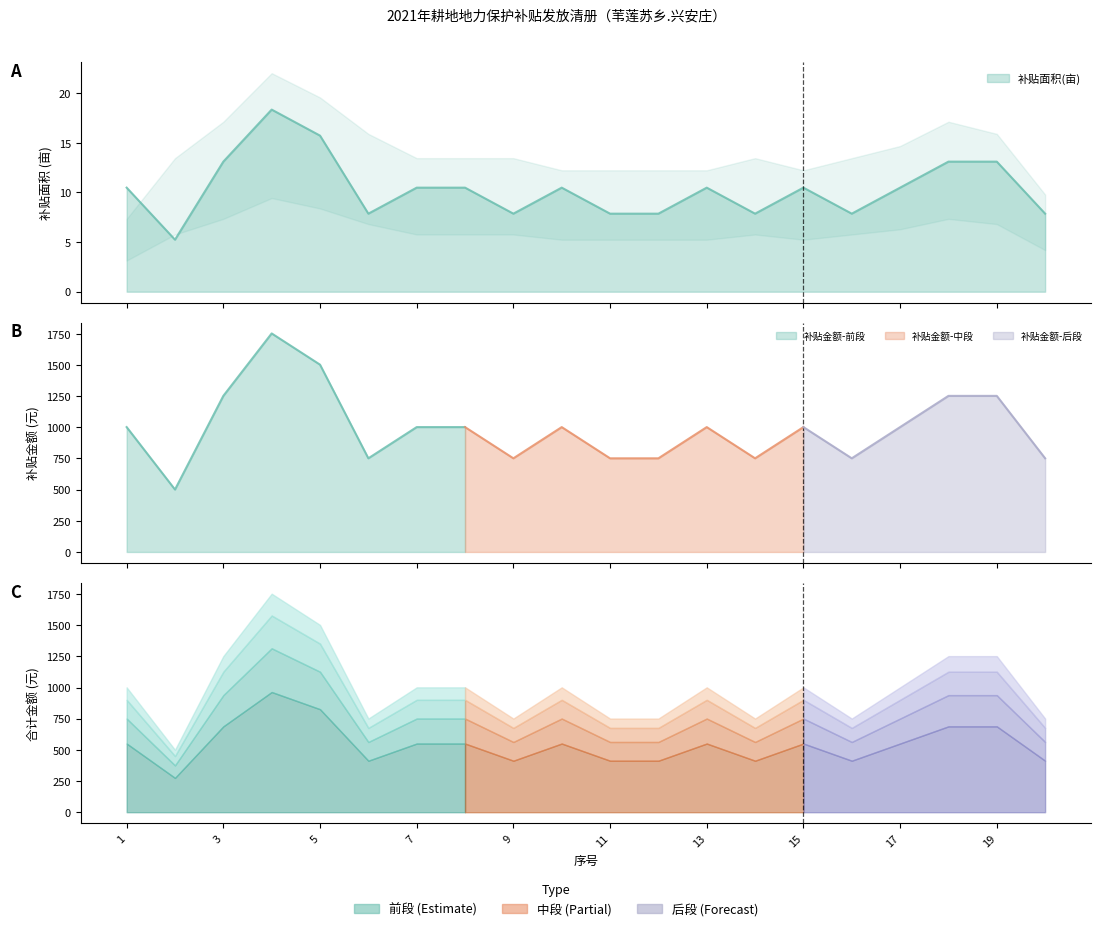

Which label corresponds to the largest value in the chart?

4